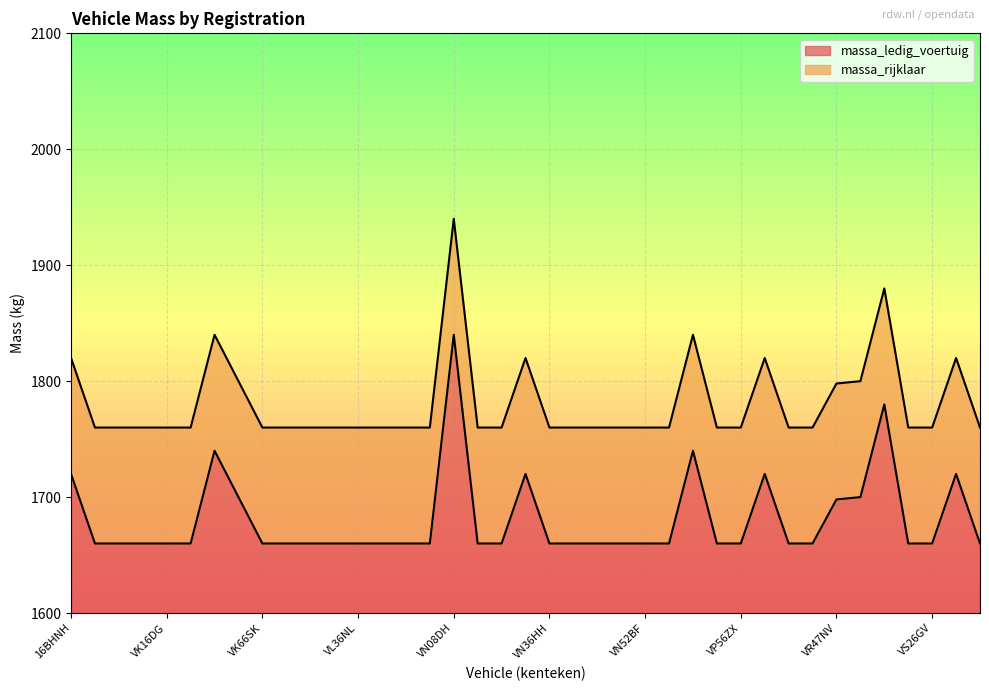

How many distinct data groups are displayed?

2